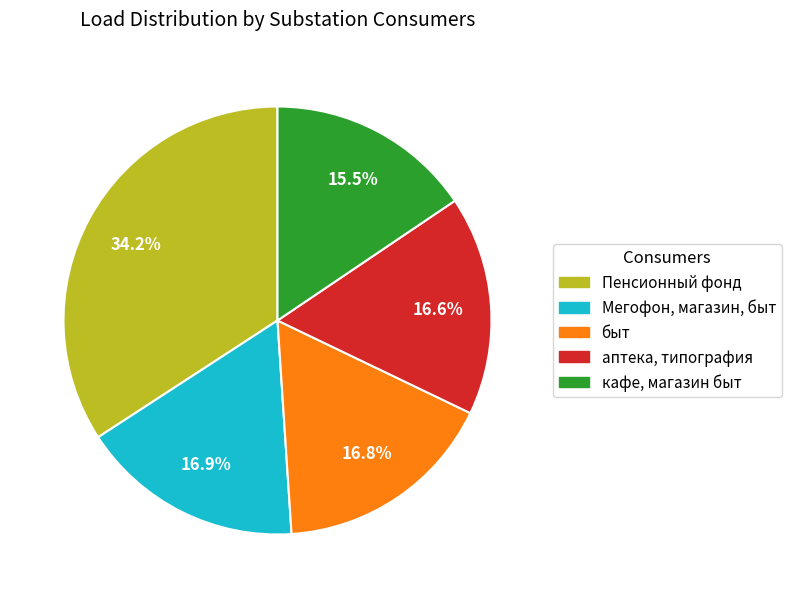

To the nearest percent, what is the difference between the largest and smallest slice percentages?

19%